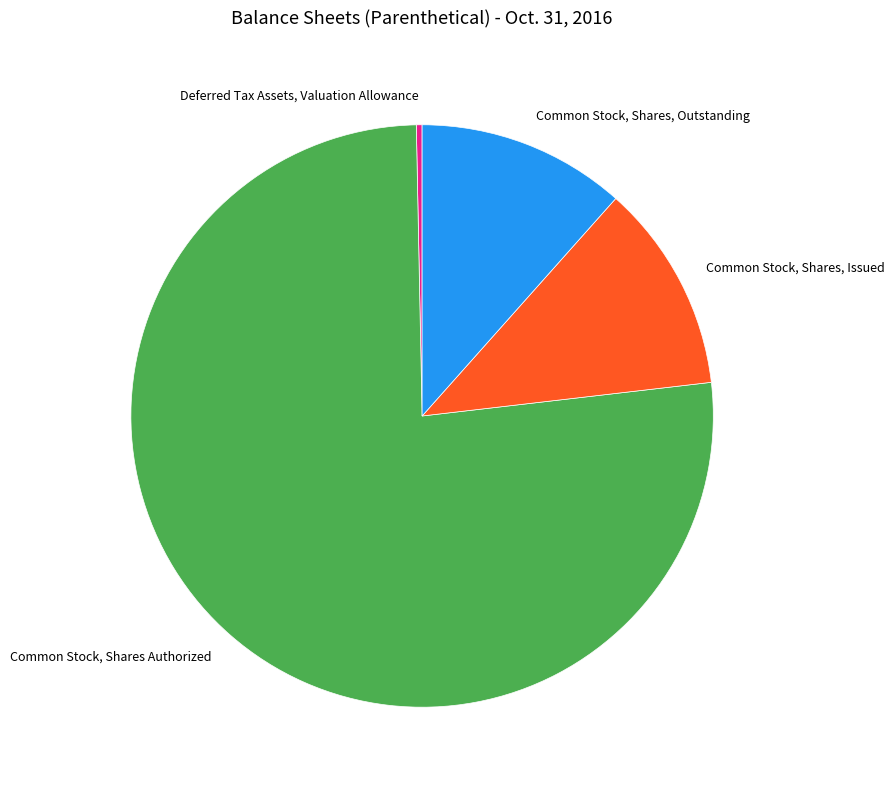

Approximately how many times larger is the value at Common Stock, Shares, Outstanding compared to Common Stock, Shares Authorized?

0.2